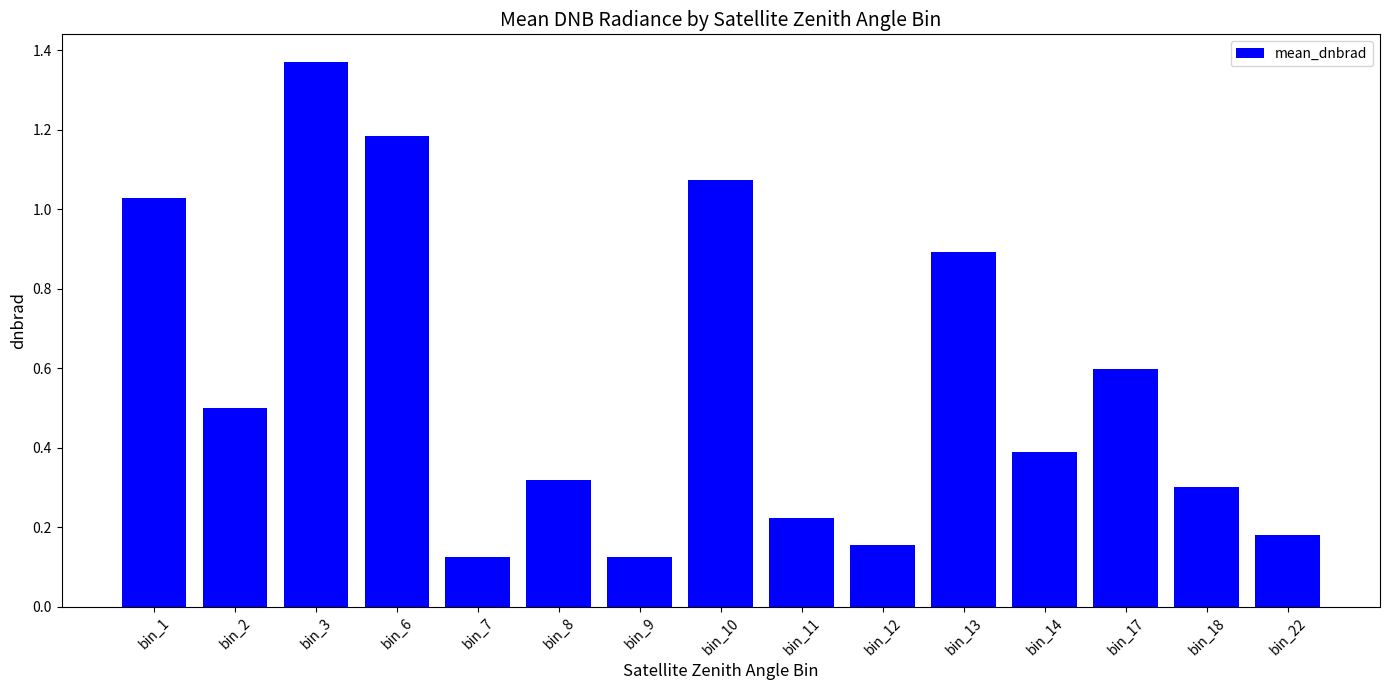

At which category does the chart reach its peak across all series?

bin_3